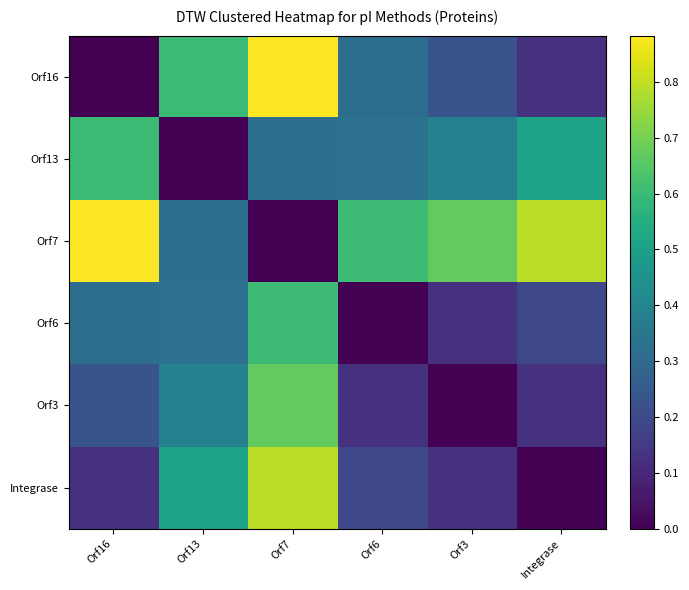

What is the maximum value shown in the chart?

0.9